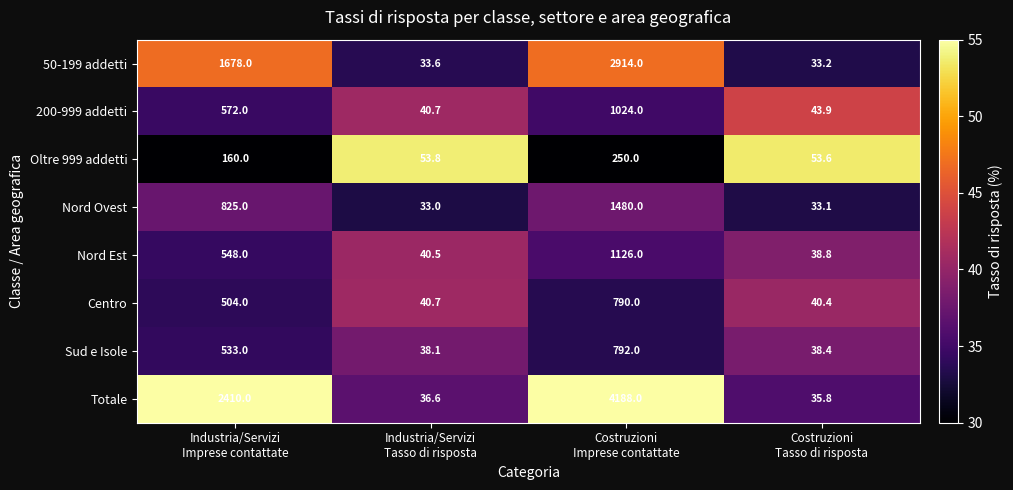

What is the smallest value displayed?

33.0